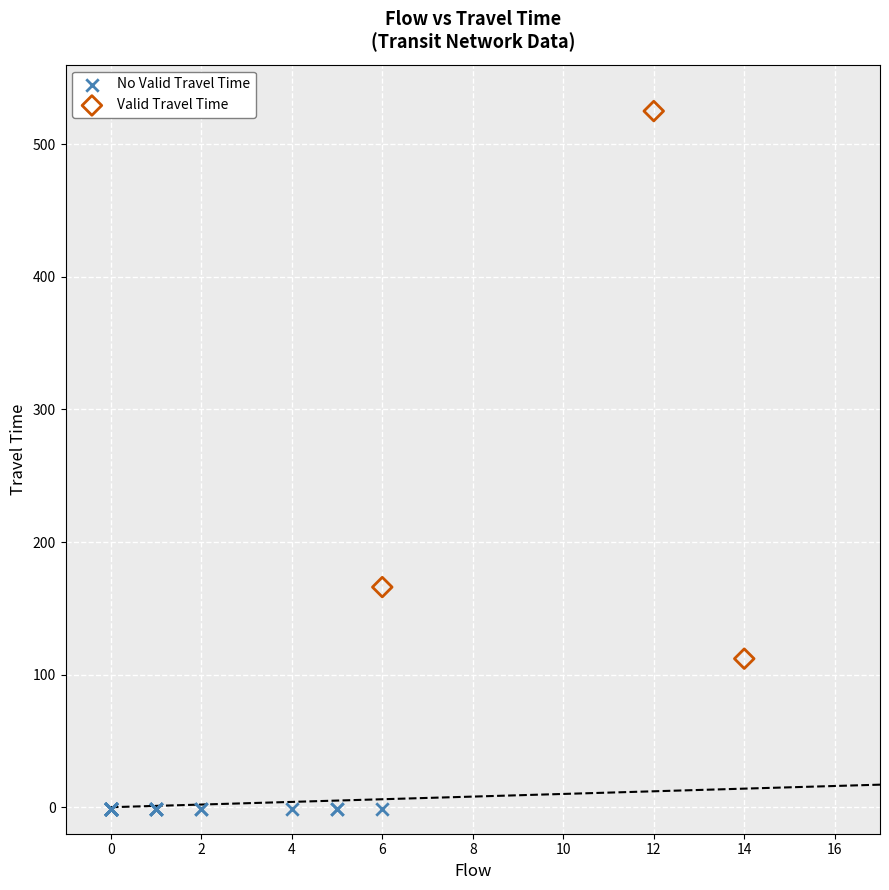

Which series reaches the maximum Y coordinate?

Valid Travel Time